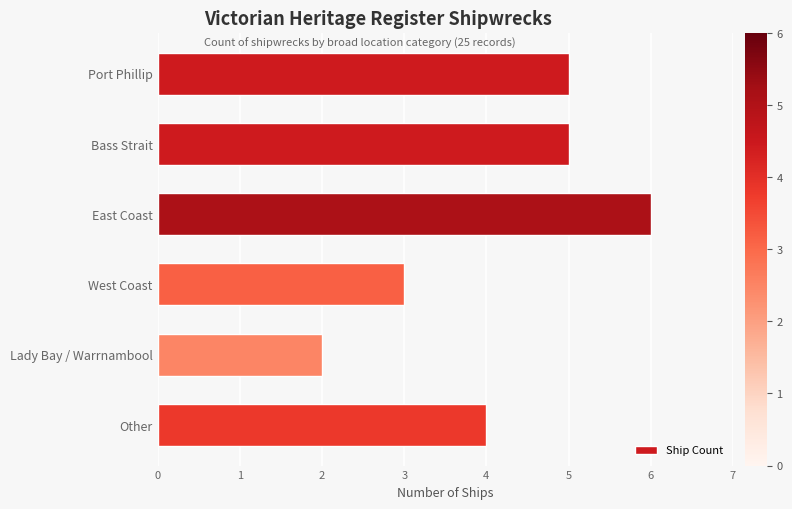

What is the ratio of the value at Bass Strait to the value at West Coast?

1.7